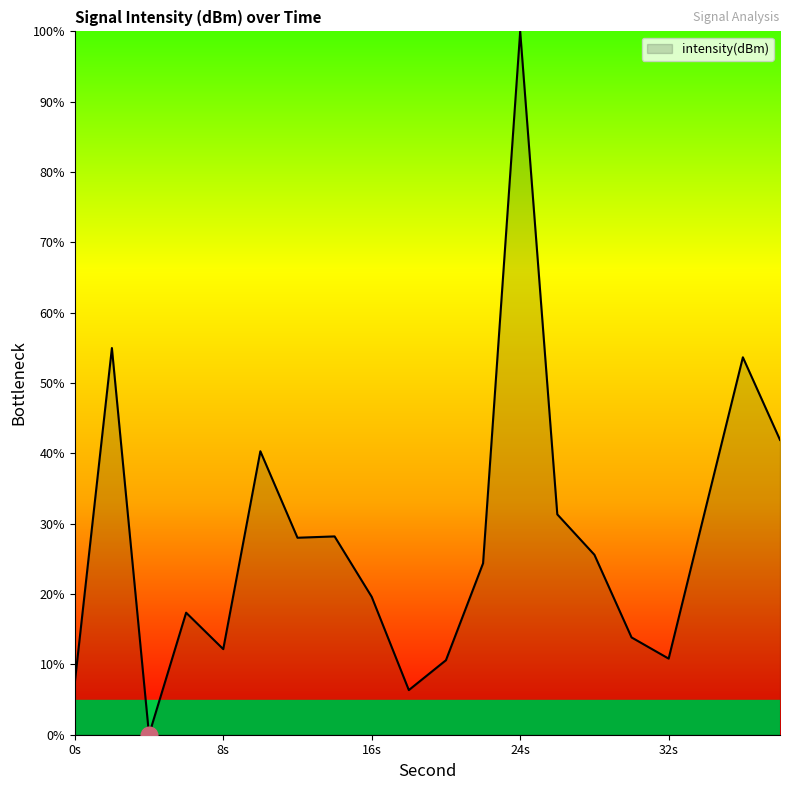

What is the maximum value shown in the chart?

100.0